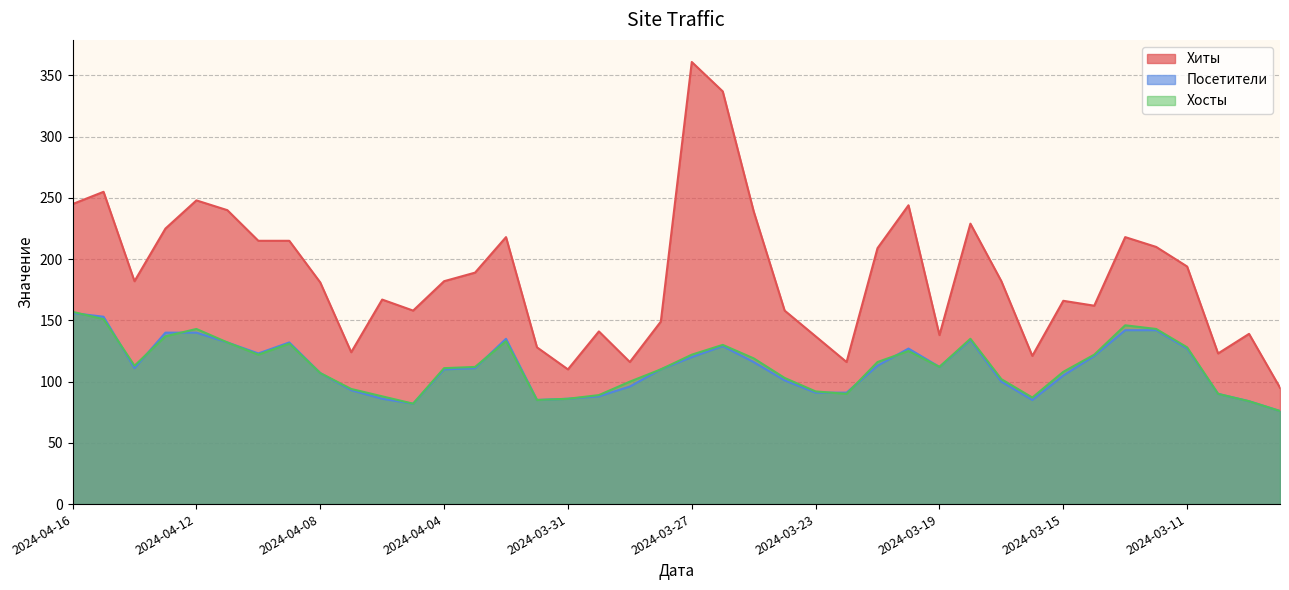

What is the maximum value shown in the chart?

361